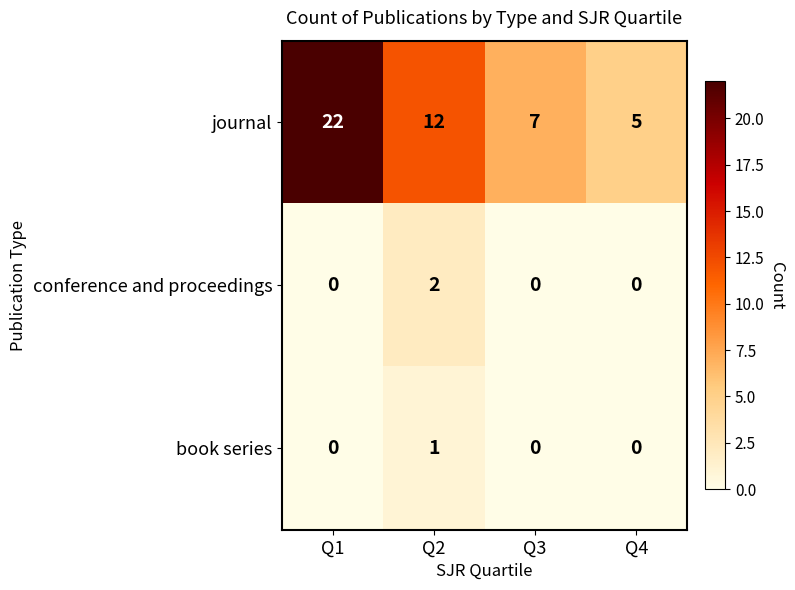

How many categories are shown in the chart?

4